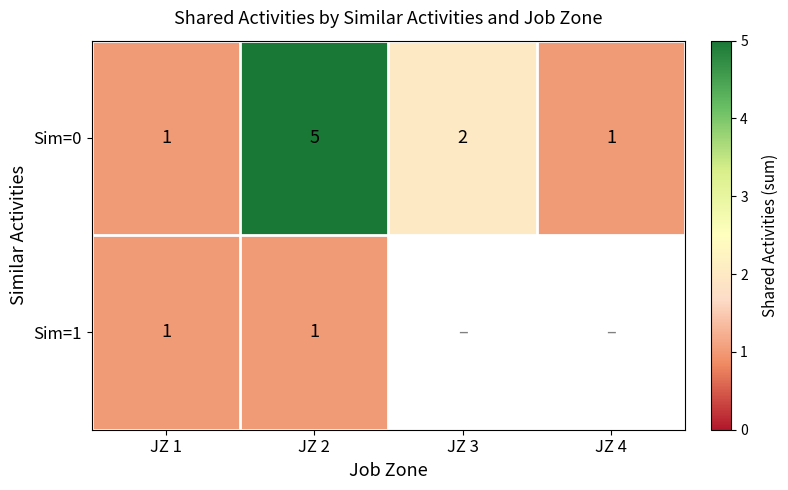

At which category is the sum across all series the highest?

JZ 2